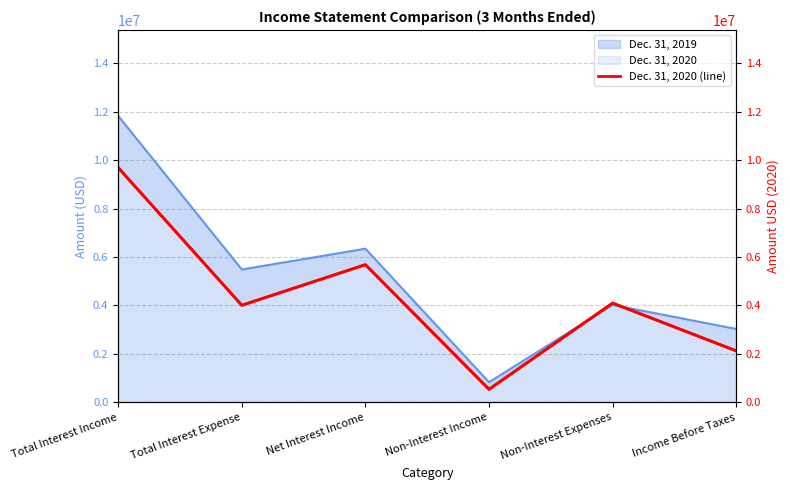

At which label does the data first exceed 4097000?

Total Interest Income